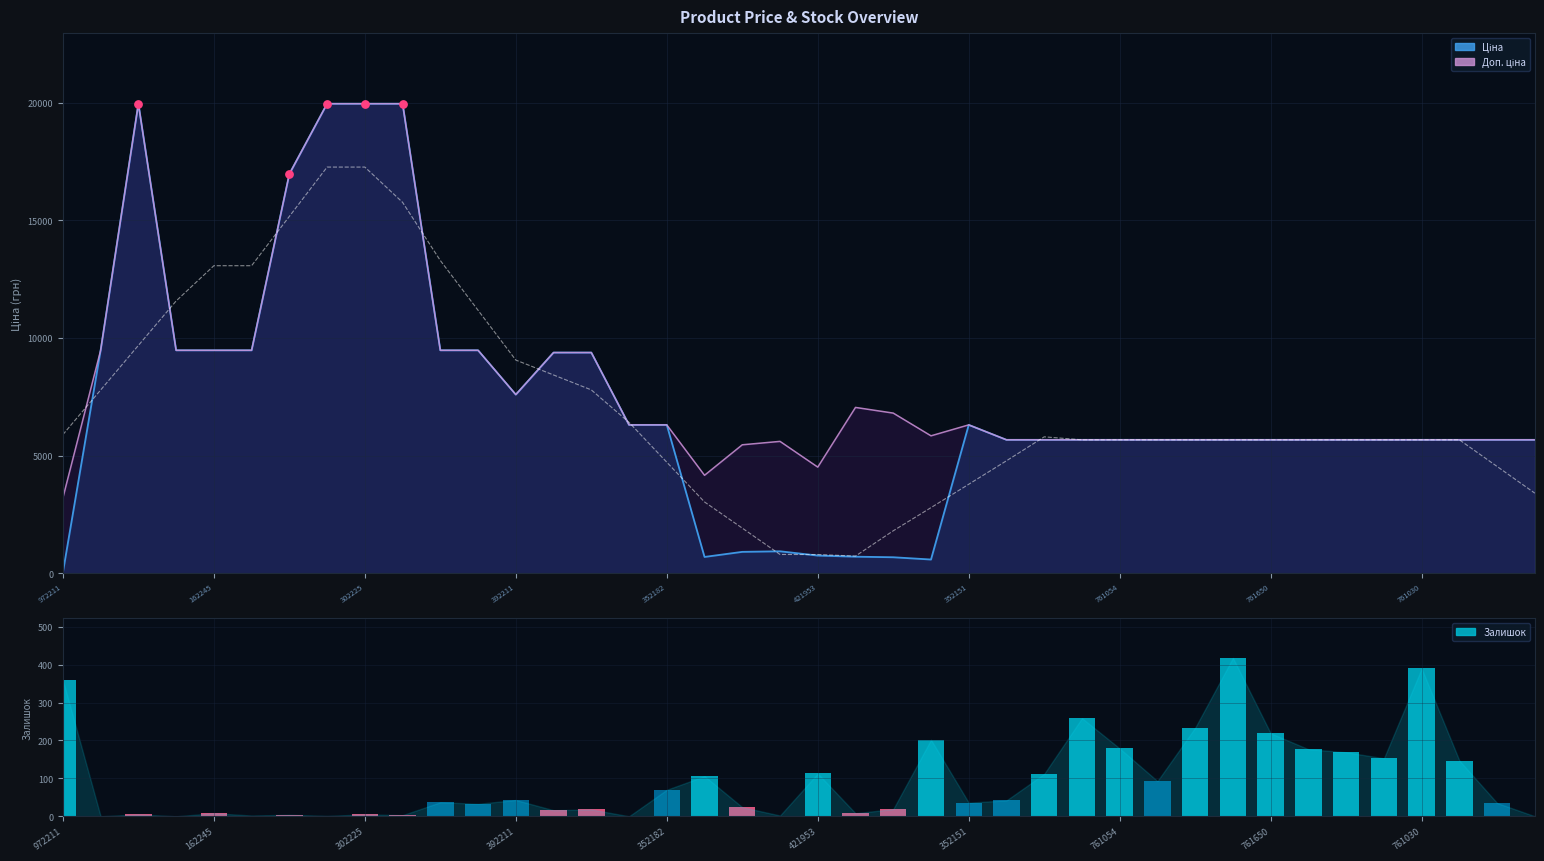

Which has a higher value, 30 or 25?

30